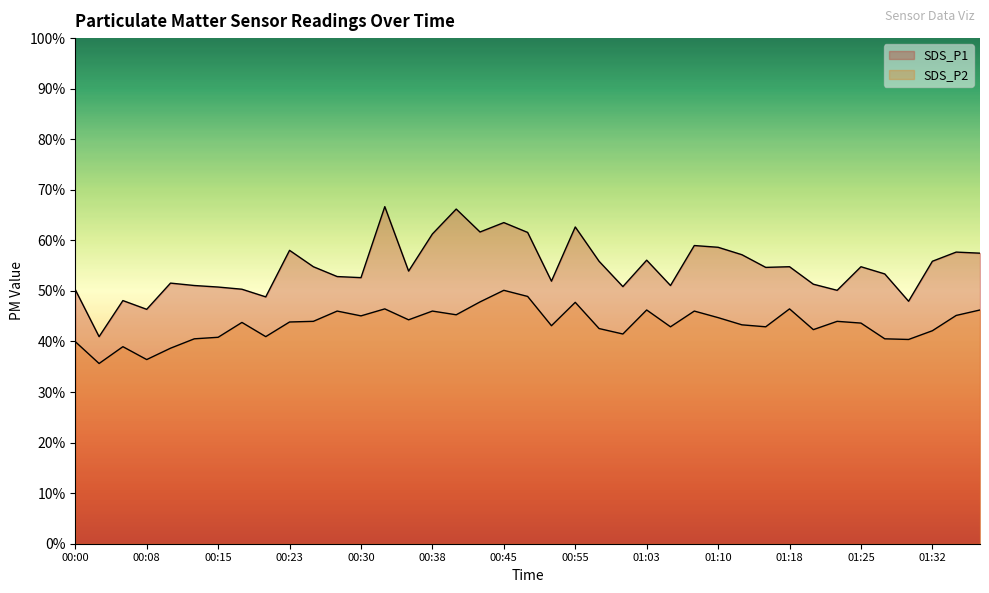

Count the number of categories in the chart.

39